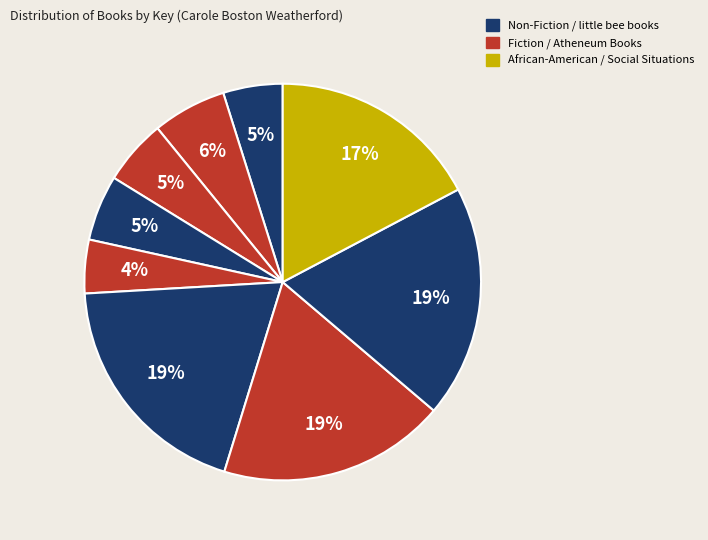

How many slices are in this pie chart?

9